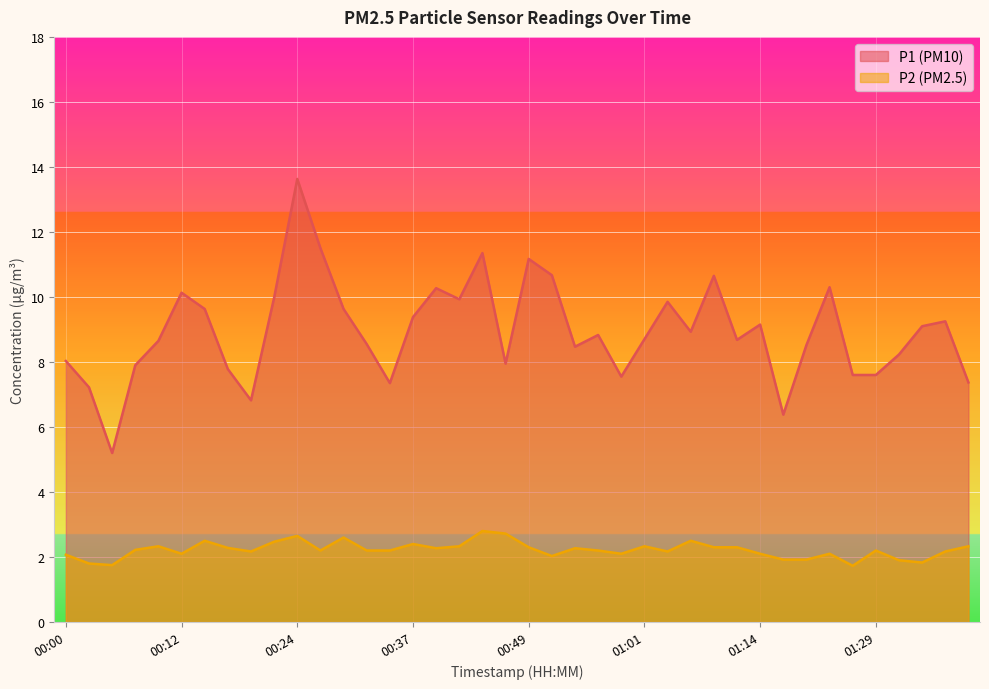

In P2, how many points are lower than both neighbors (excluding endpoints)?

10